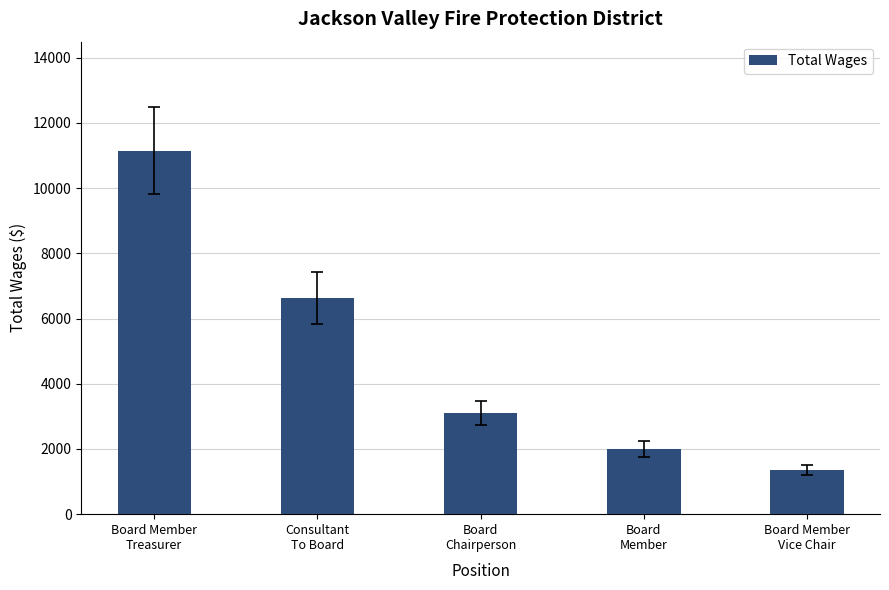

How many values are below 3100?

2